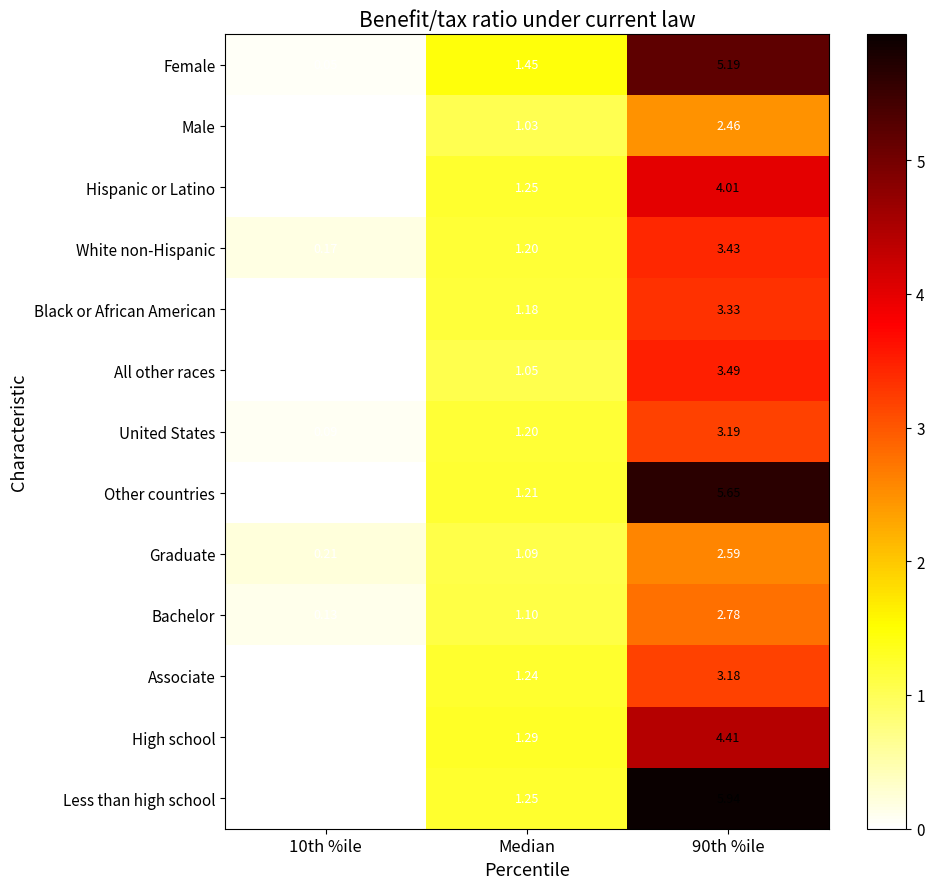

Which series has the widest spread of values?

Less than high school